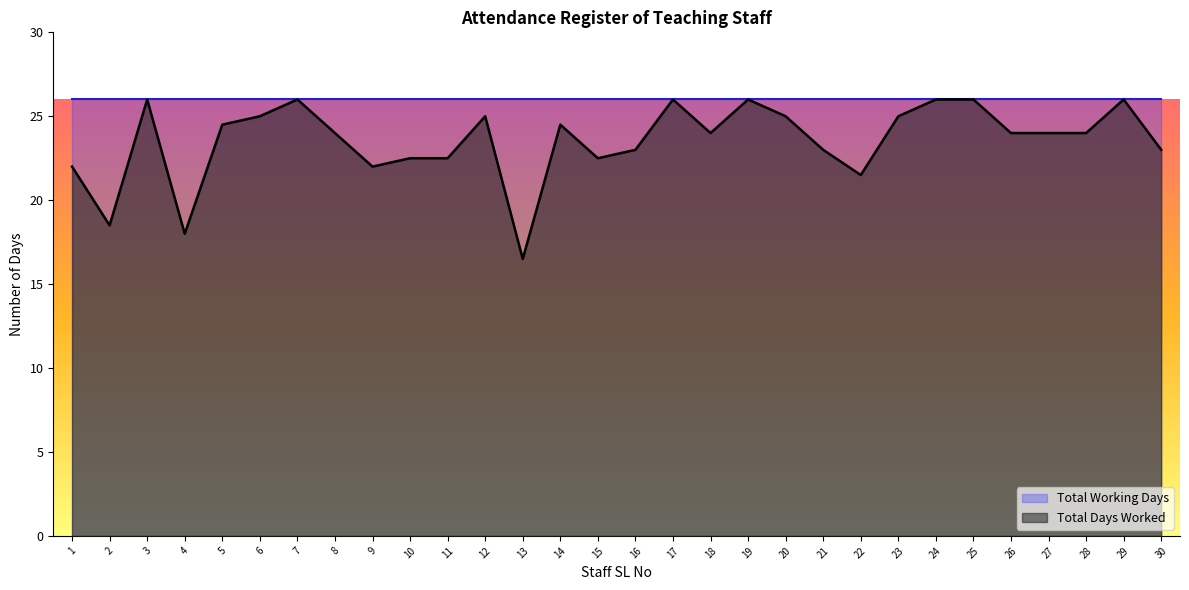

Reading right to left, what are all the values shown in this chart?

23.0	26.0	24.0	24.0	24.0	26.0	26.0	25.0	21.5	23.0	25.0	26.0	24.0	26.0	23.0	22.5	24.5	16.5	25.0	22.5	22.5	22.0	24.0	26.0	25.0	24.5	18.0	26.0	18.5	22.0